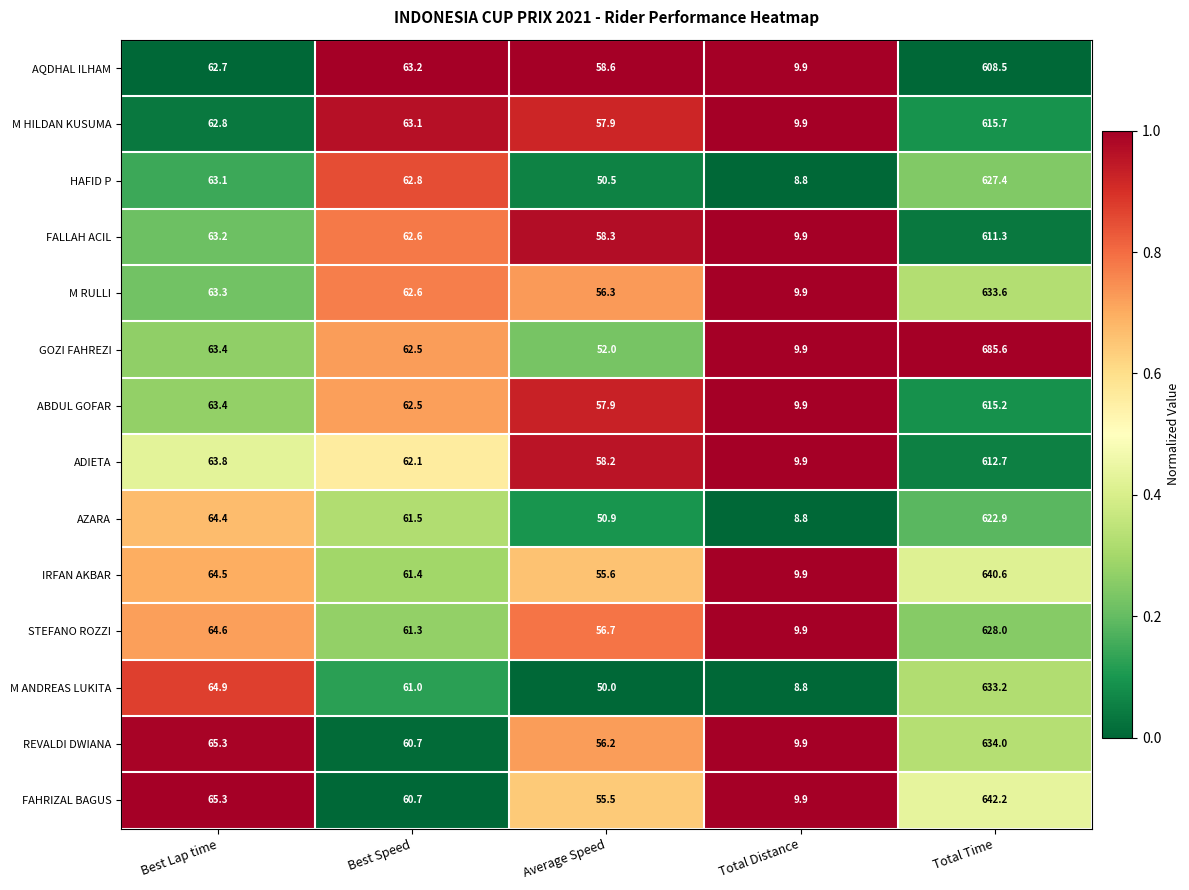

Rank the categories by AZARA value from highest to lowest.

Total Time, Best Lap time, Best Speed, Average Speed, Total Distance